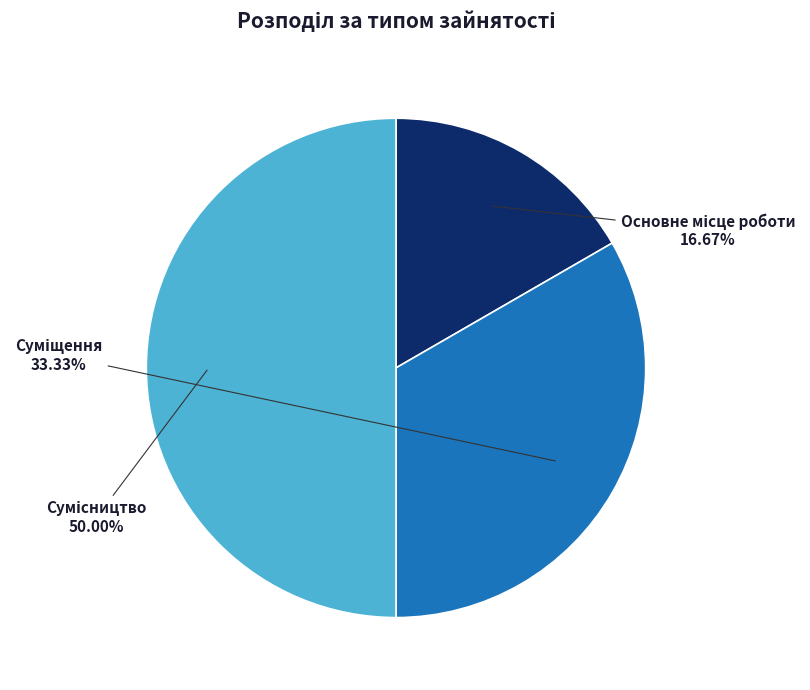

How many slices are in this pie chart?

3